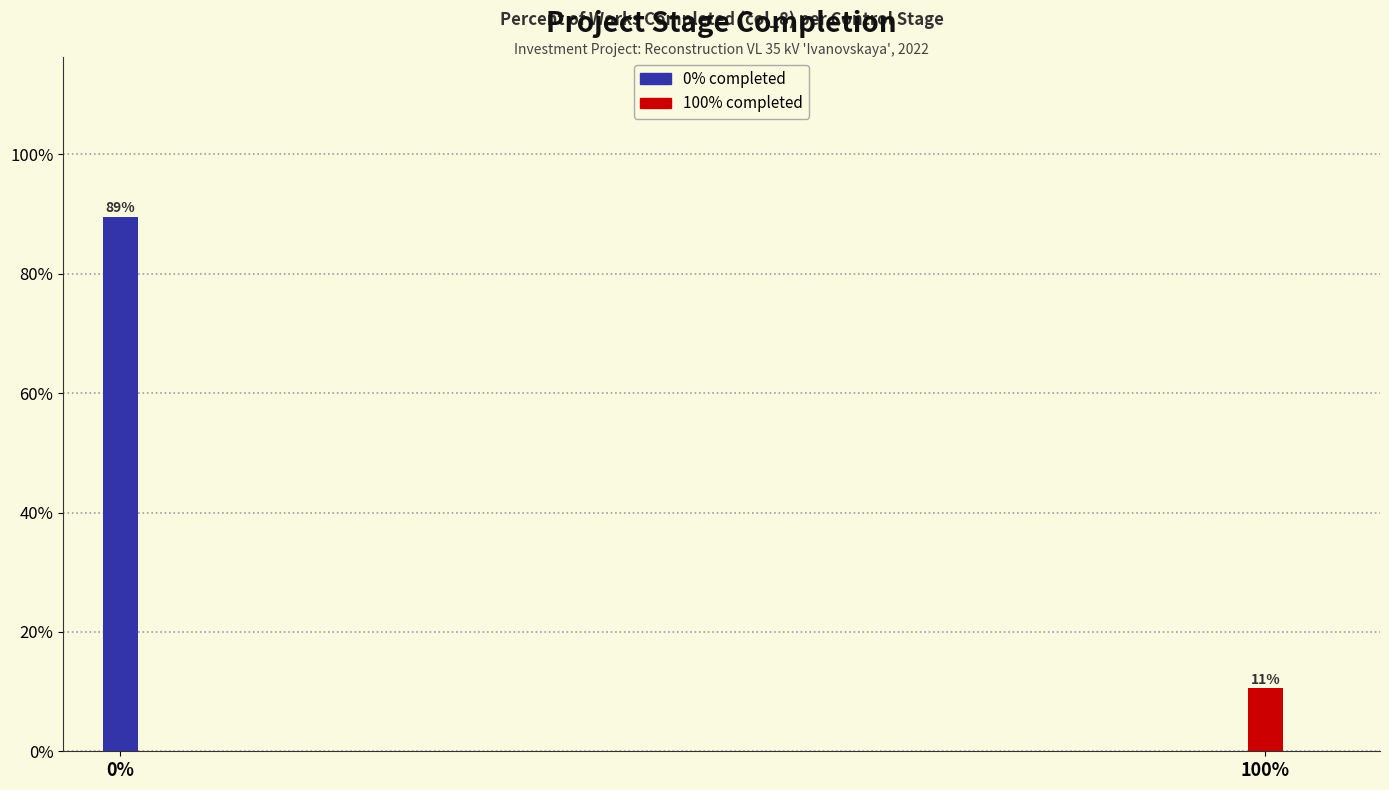

How many bars are there in total?

2